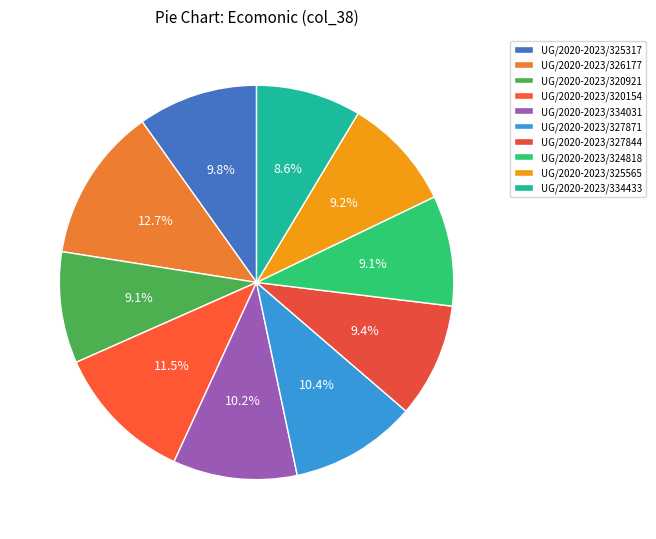

Which has a higher value, UG/2020-2023/325565 or UG/2020-2023/326177?

UG/2020-2023/326177